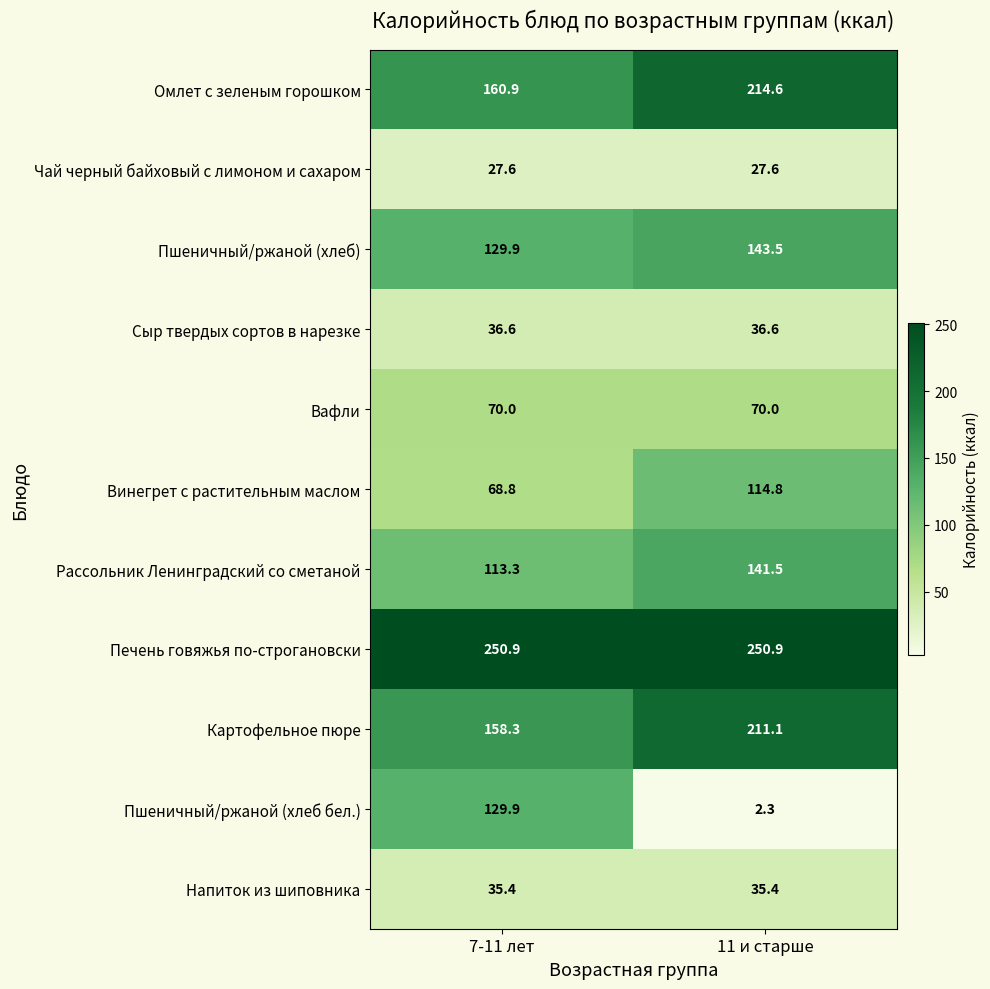

Reading left to right, transcribe all the data shown in this chart.

Омлет с зеленым горошком: 160.9	214.6
Чай черный байховый с лимоном и сахаром: 27.6	27.6
Пшеничный/ржаной (хлеб): 129.9	143.5
Сыр твердых сортов в нарезке: 36.6	36.6
Вафли: 70.0	70.0
Винегрет с растительным маслом: 68.8	114.8
Рассольник Ленинградский со сметаной: 113.3	141.5
Печень говяжья по-строгановски: 250.9	250.9
Картофельное пюре: 158.3	211.1
Пшеничный/ржаной (хлеб бел.): 129.9	2.3
Напиток из шиповника: 35.4	35.4